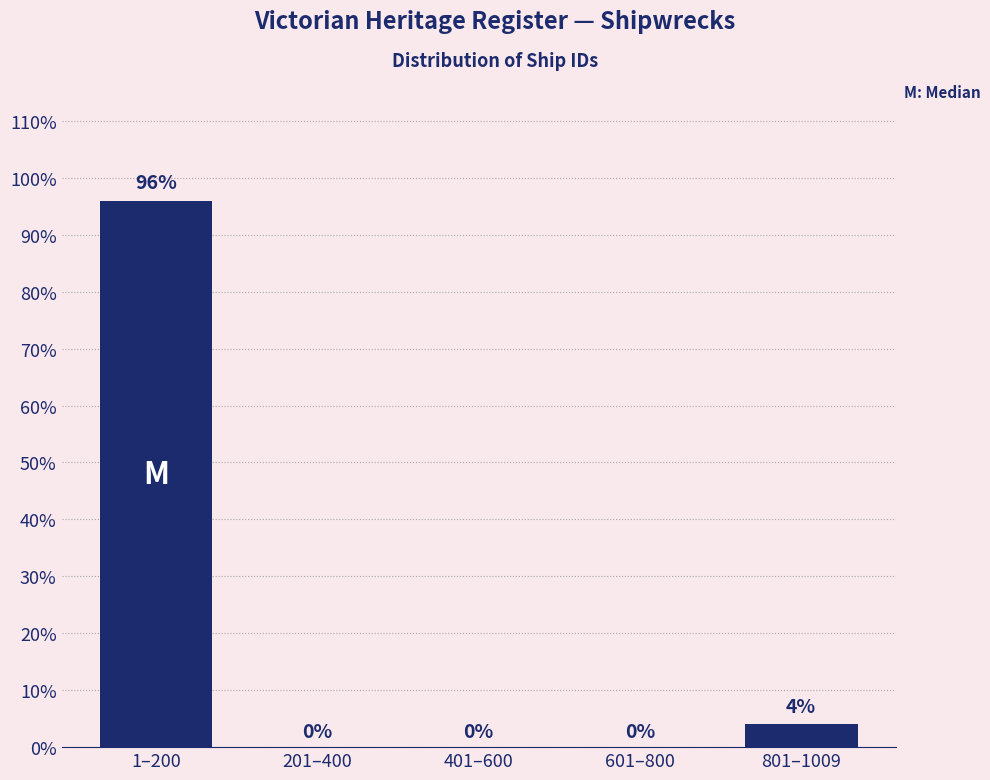

Reading right to left, transcribe all the data shown in this chart.

801–1009=4	601–800=0	401–600=0	201–400=0	1–200=96